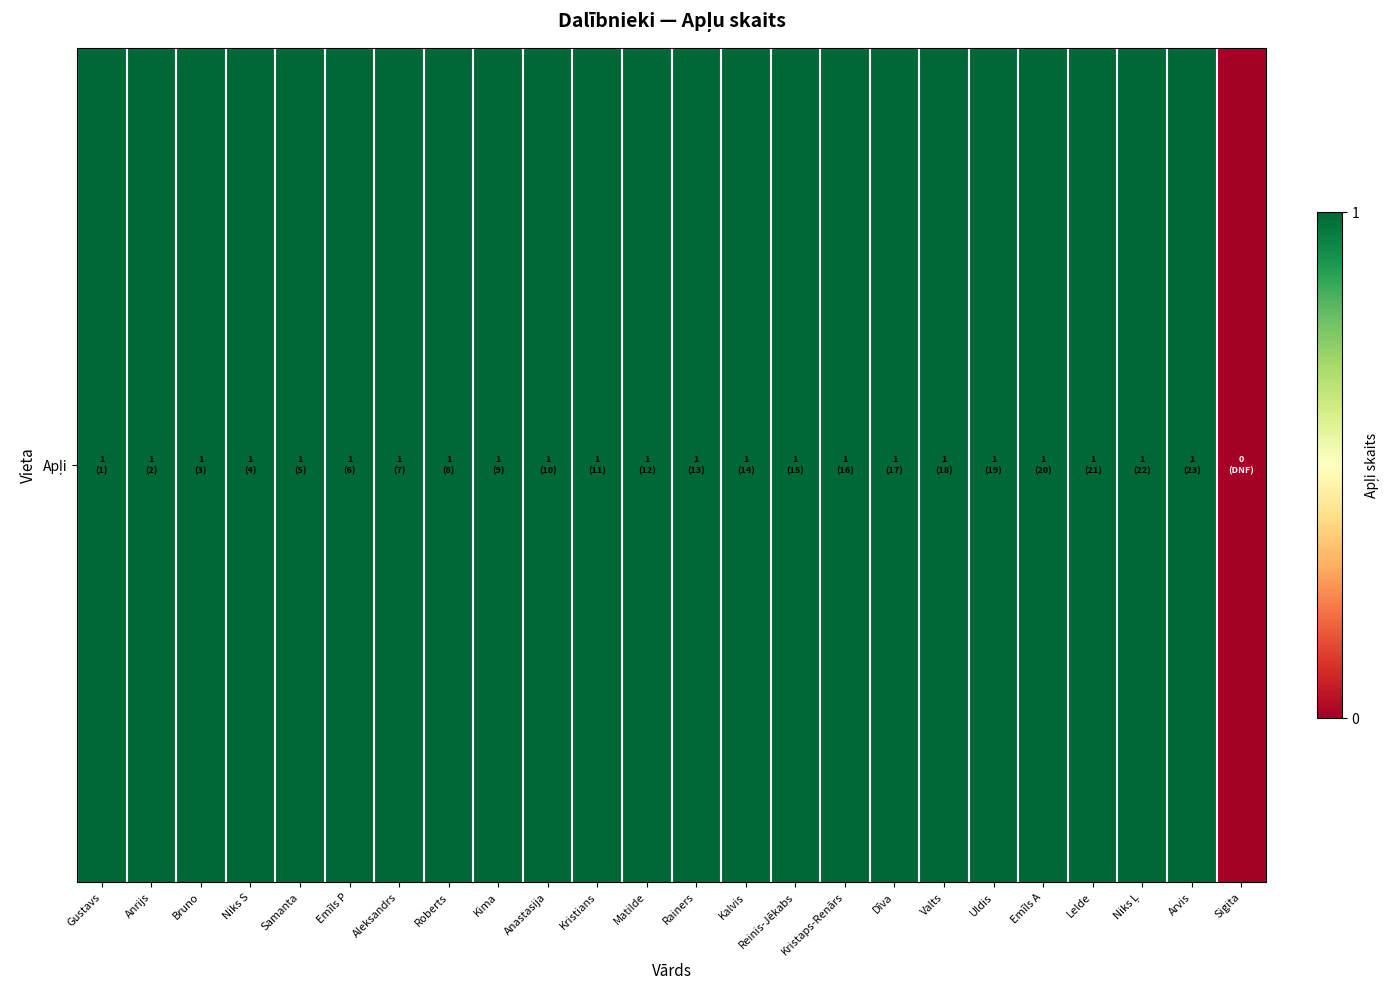

At which label is the value closest to 0?

Sigita